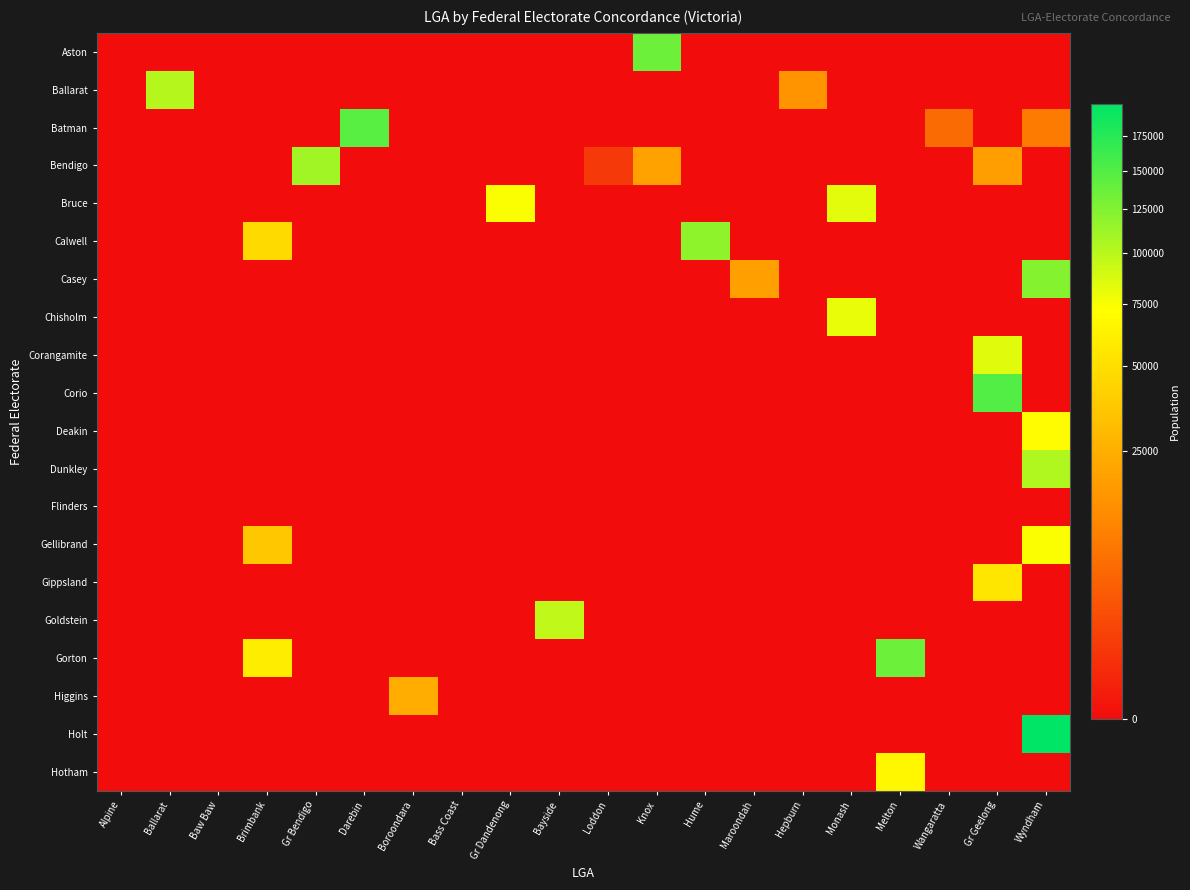

At Knox, list the series in order from largest to smallest.

Aston, Bendigo, Ballarat, Batman, Bruce, Calwell, Casey, Chisholm, Corangamite, Corio, Deakin, Dunkley, Flinders, Gellibrand, Gippsland, Goldstein, Gorton, Higgins, Holt, Hotham